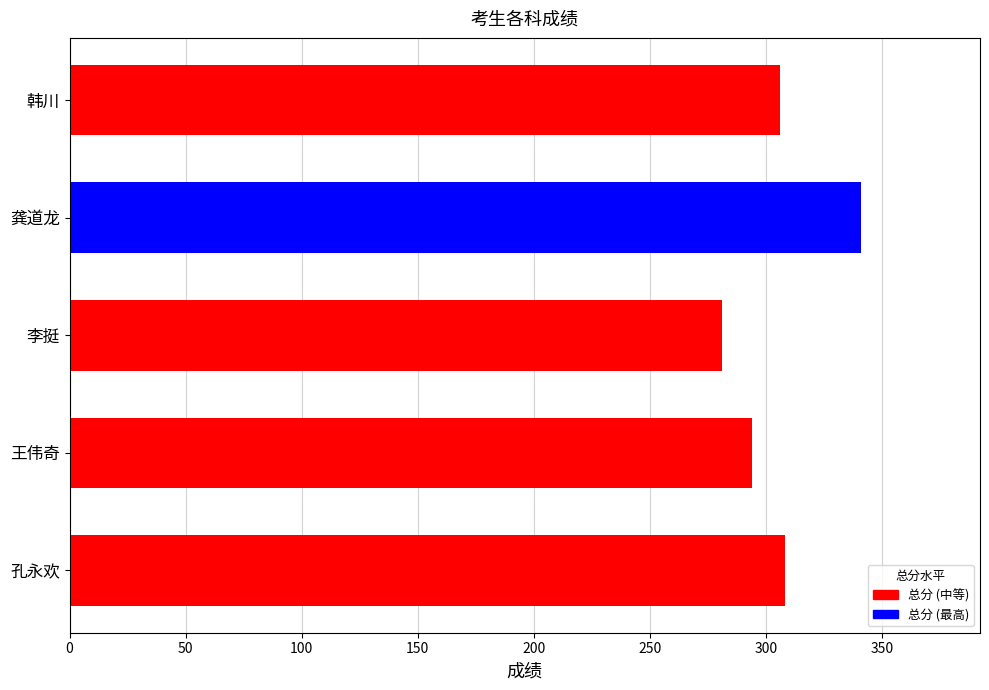

What is the sum of all values?

1530